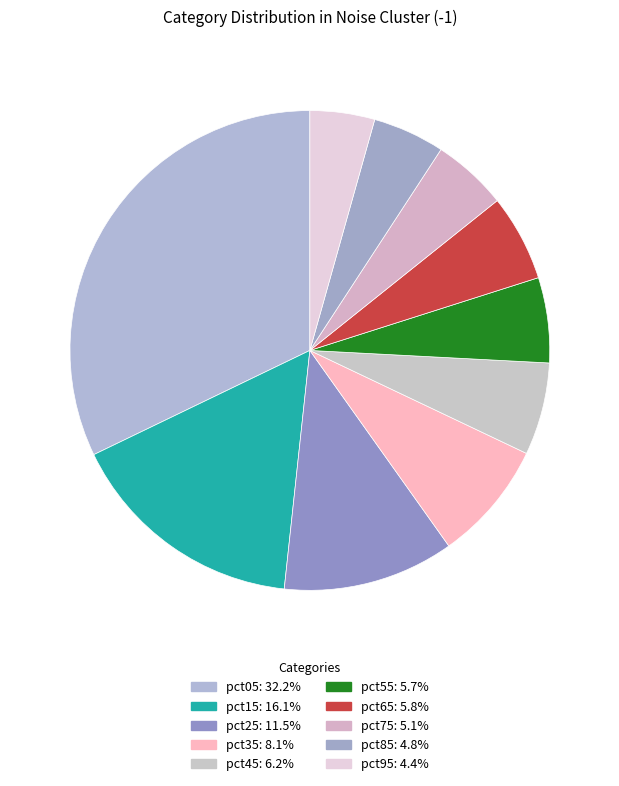

Which category has the smallest portion of the pie?

pct95